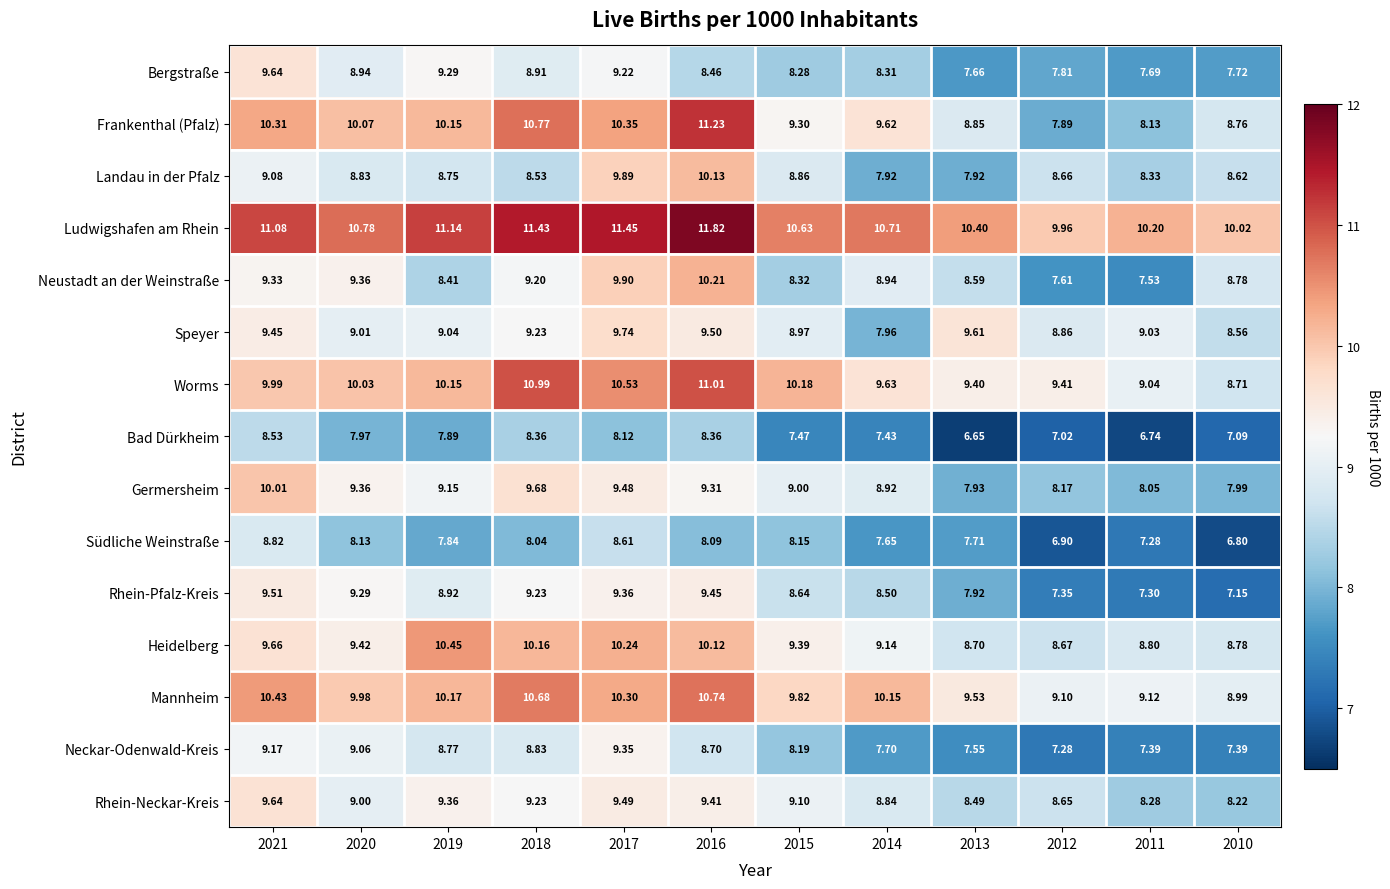

What is the total value across all series at 2015?

134.3